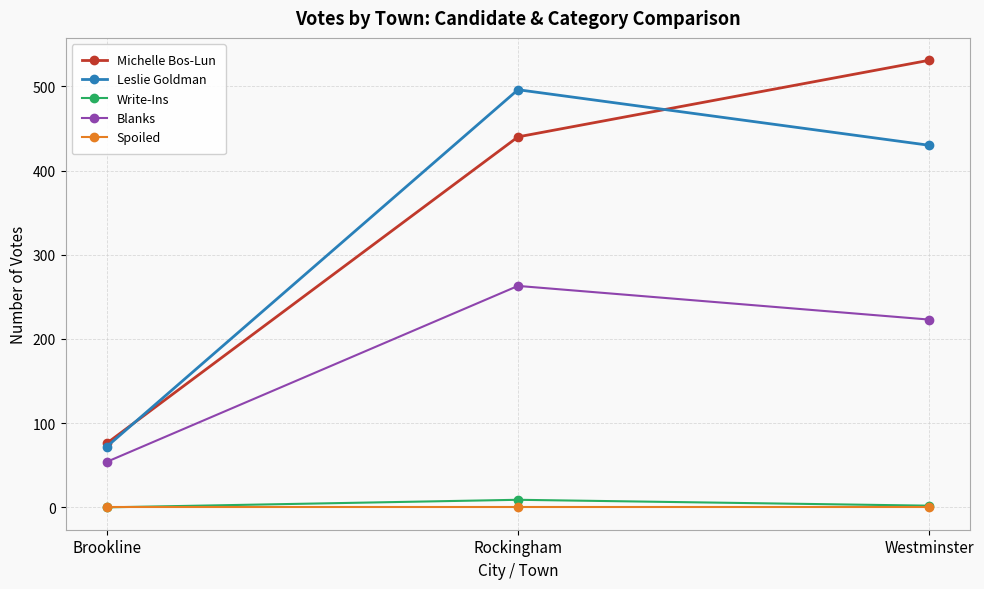

At which label is Leslie Goldman closest to 284?

Westminster